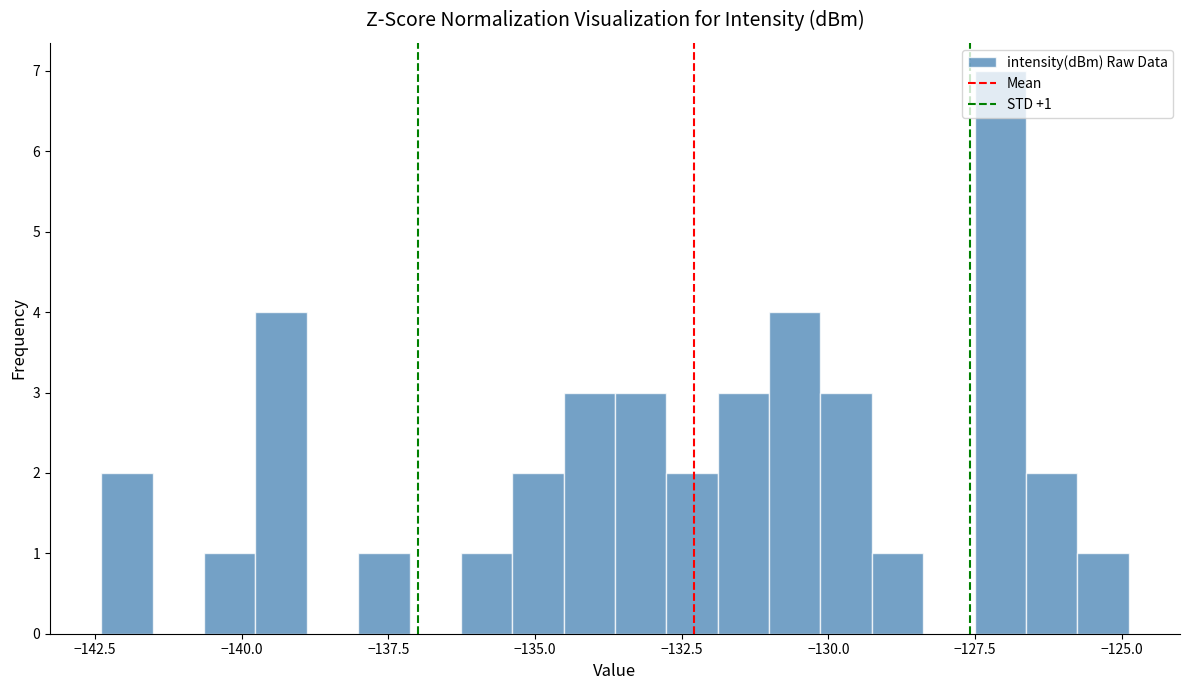

Around what value on the x-axis is the tallest bar? Give the approximate position of its centre, as read against the axis.

-127.0